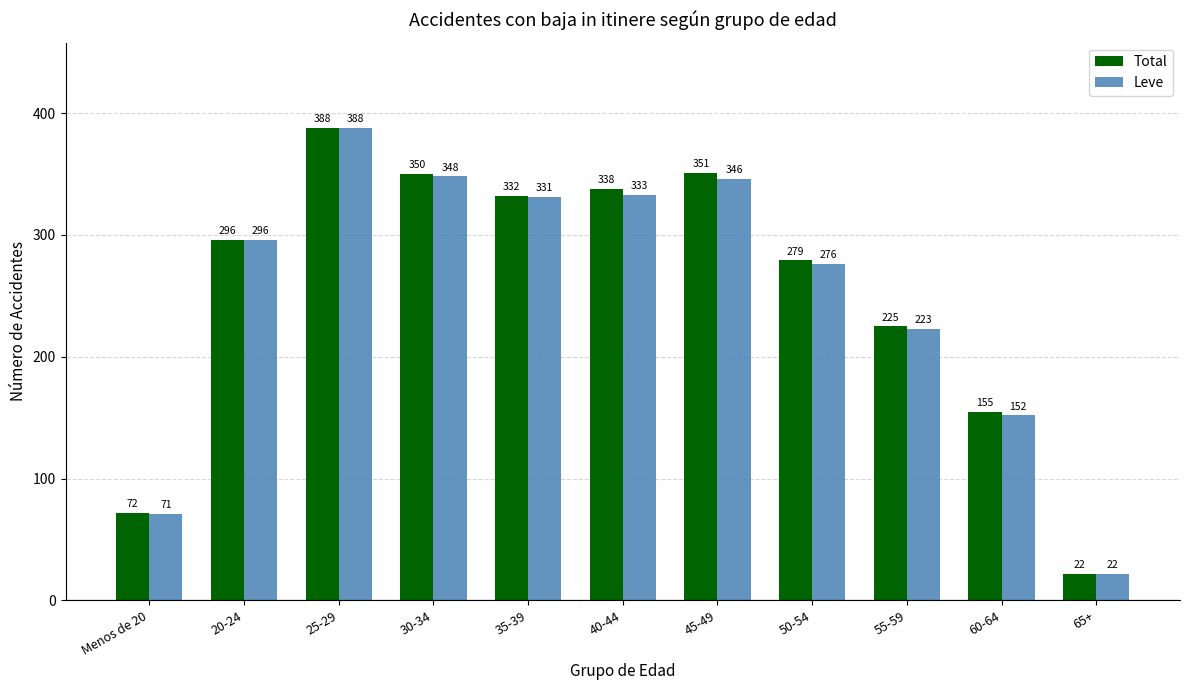

What is the label of the 2nd bar from the right?

60-64